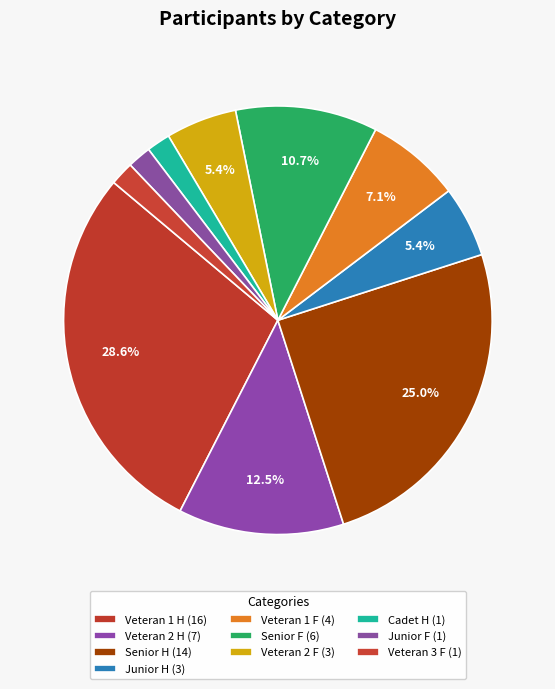

How many segments does this pie chart have?

10